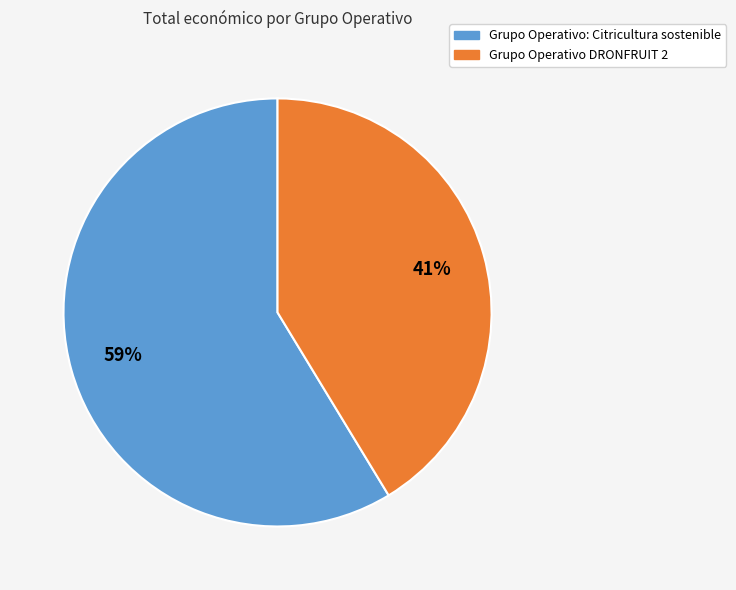

Approximately how many times larger is the value at Grupo Operativo: Citricultura sostenible compared to Grupo Operativo DRONFRUIT 2?

1.4